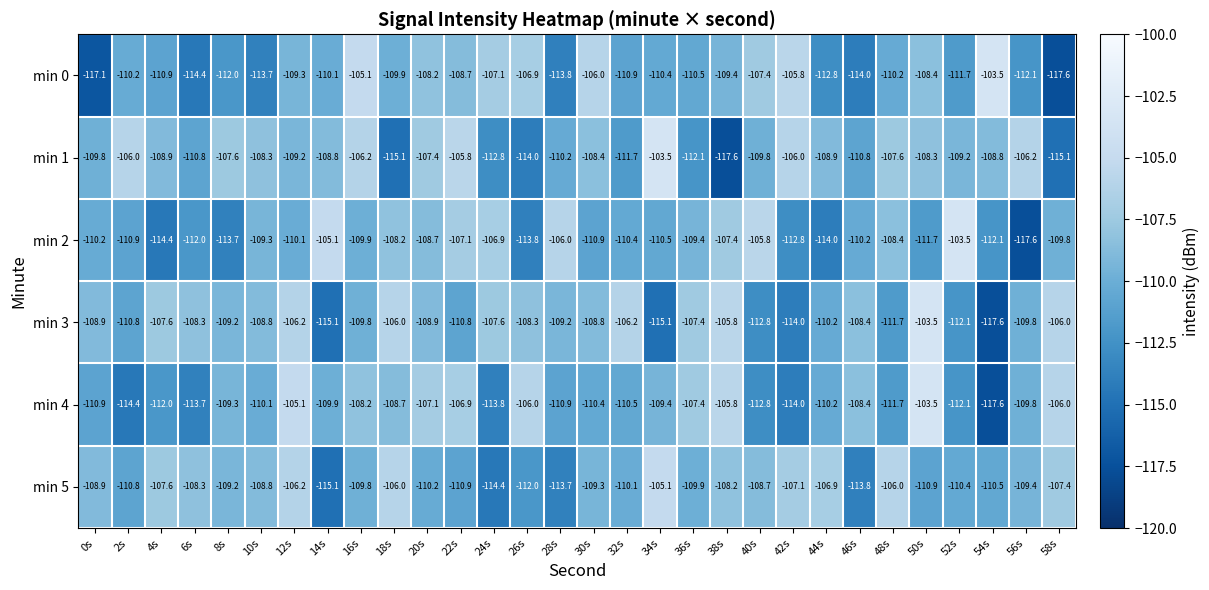

Which series changed the most between 26s and 44s?

min 0